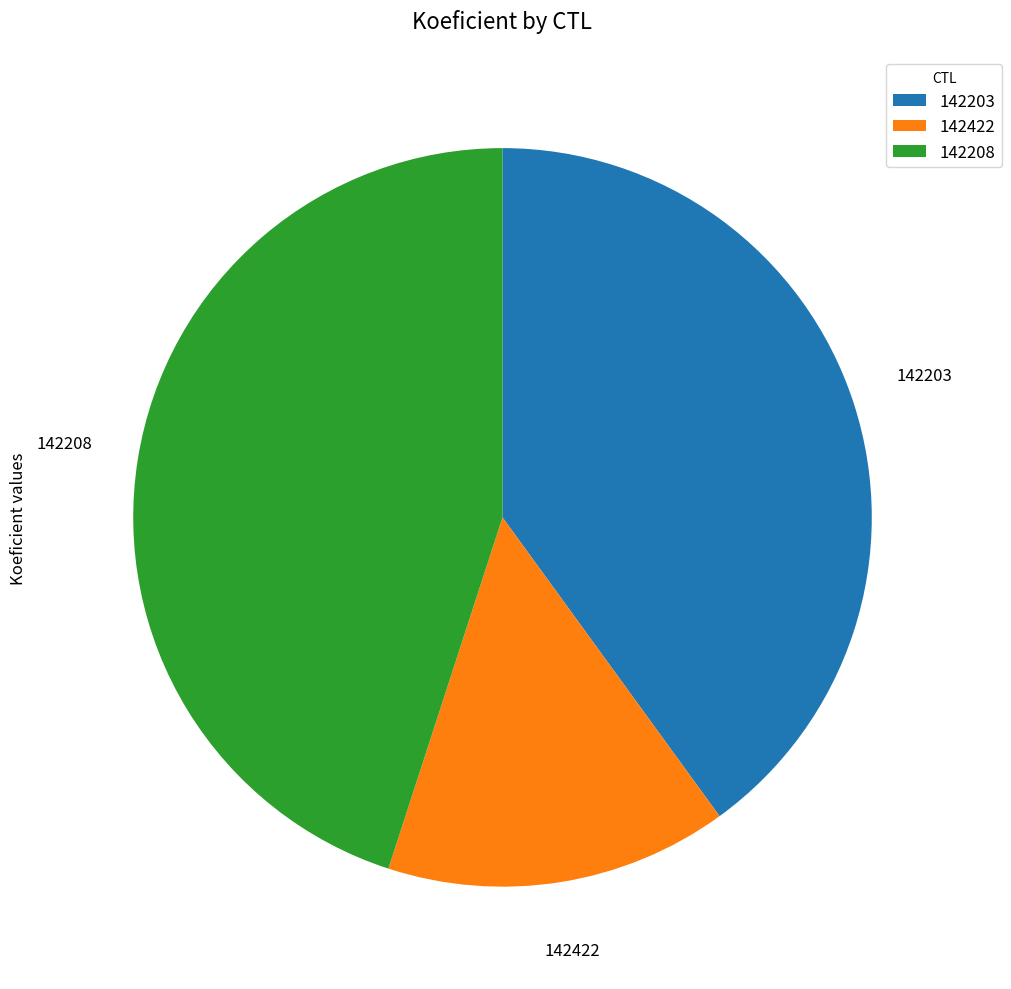

What is the ratio of the value at 142203 to the value at 142208?

0.9